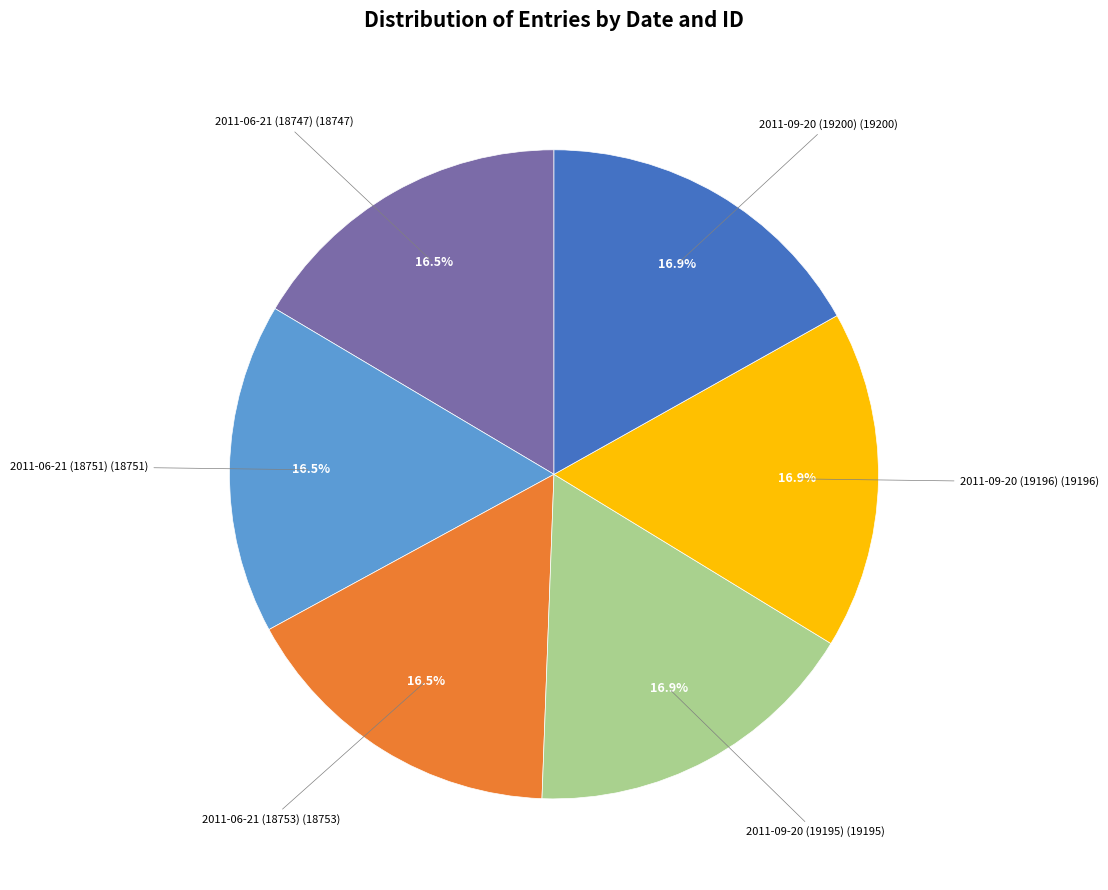

Is there a majority slice in this chart?

No